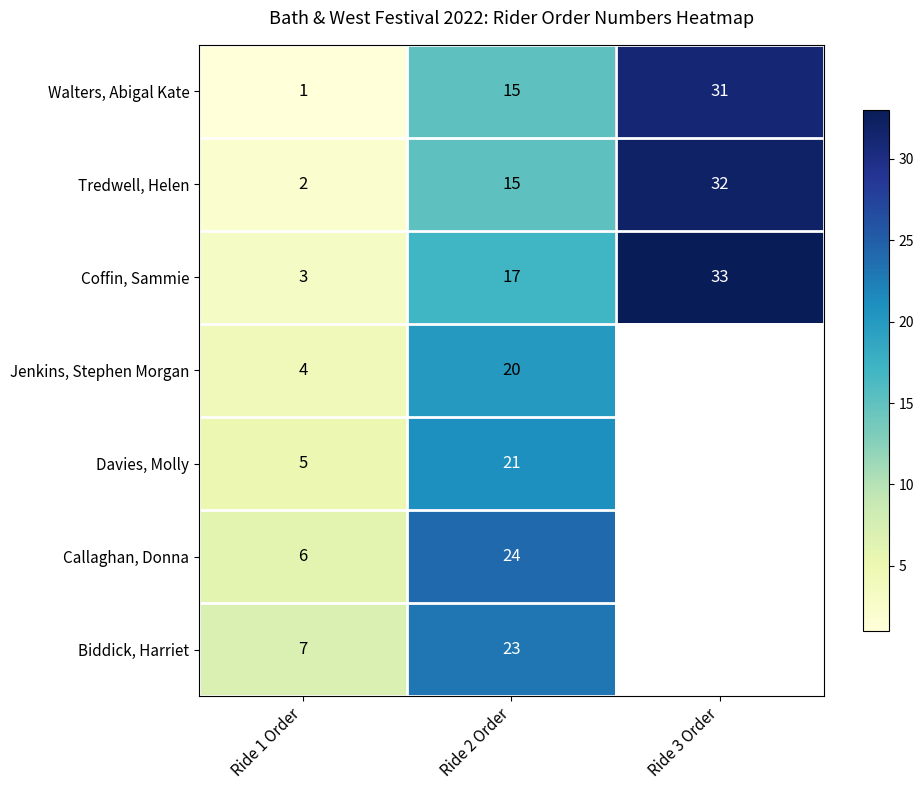

At which category is the sum across all series the highest?

Ride 2 Order